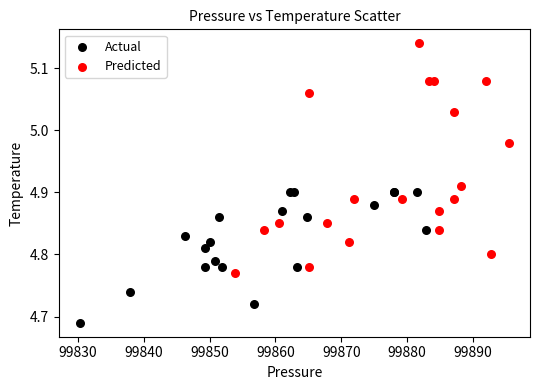

Which series contains the lowest Y value?

Actual